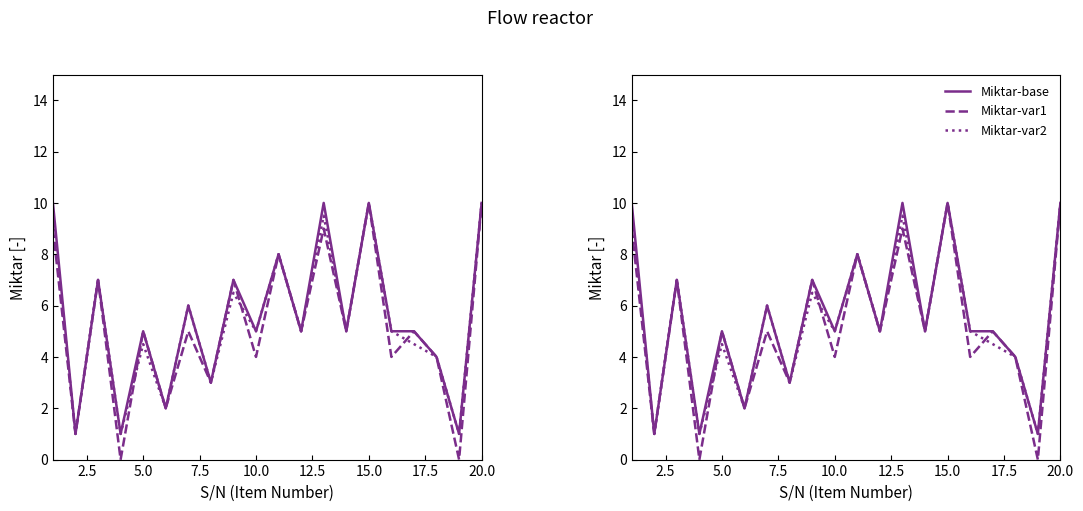

List the series in order of their overall mean, lowest first.

Miktar-var1, Miktar-var2, Miktar-base